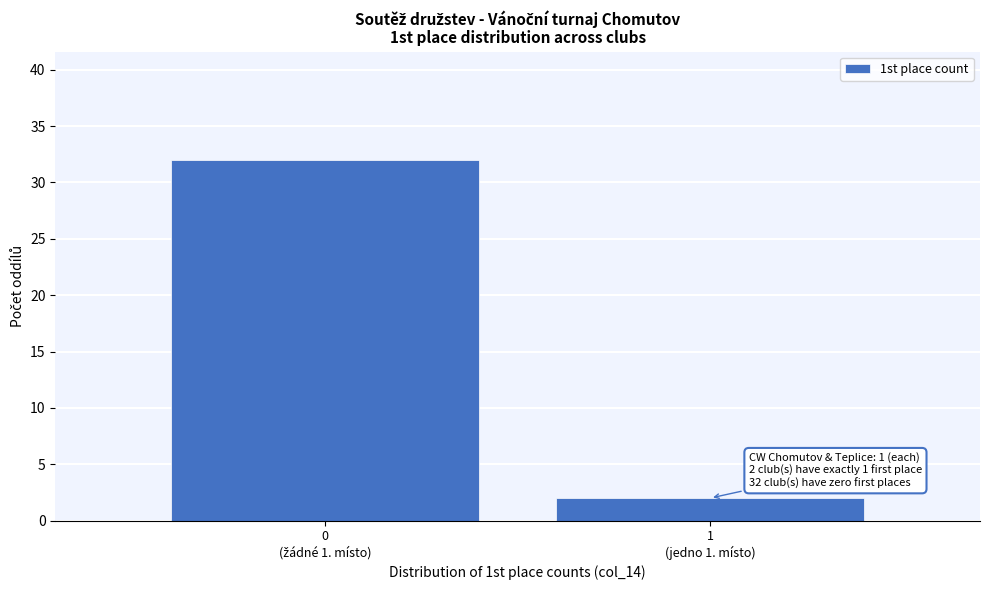

Reading left to right, what are all the values shown in this chart?

32	2